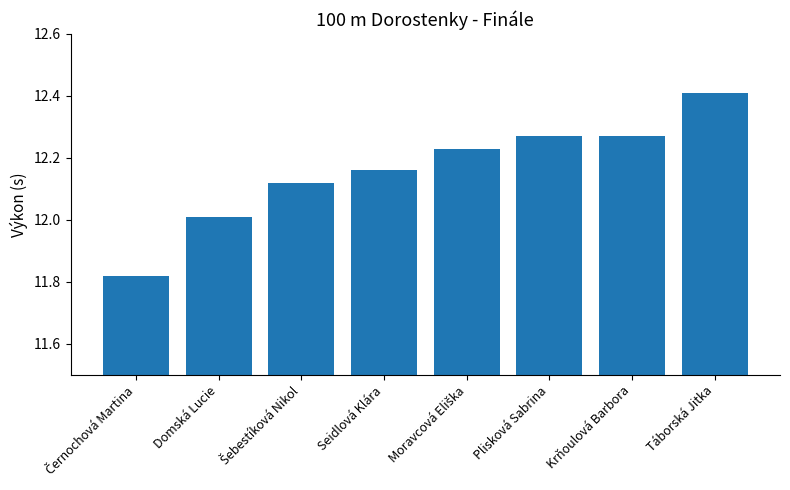

Are the bars horizontal?

No